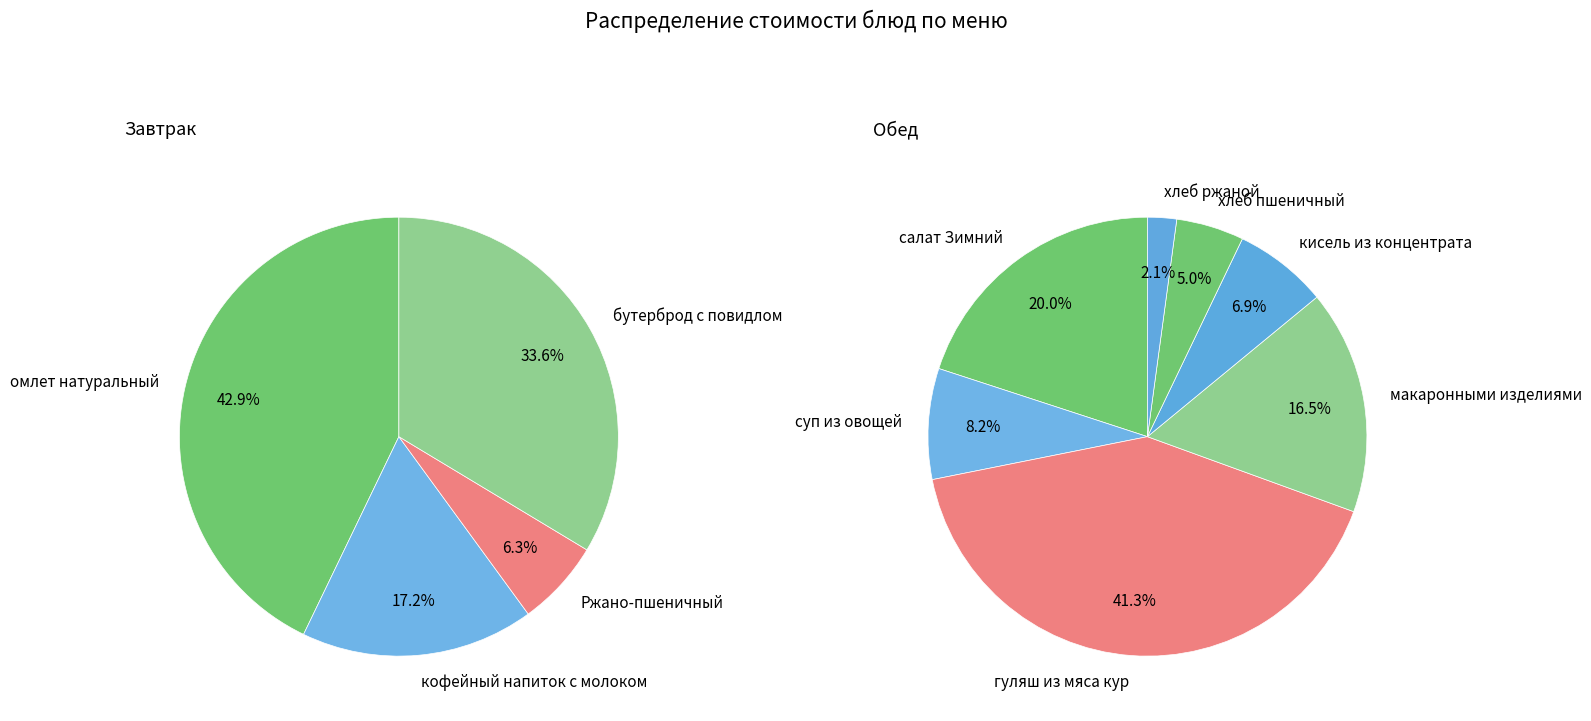

Is it true that кофейный напиток с молоком is 11% of the pie?

False